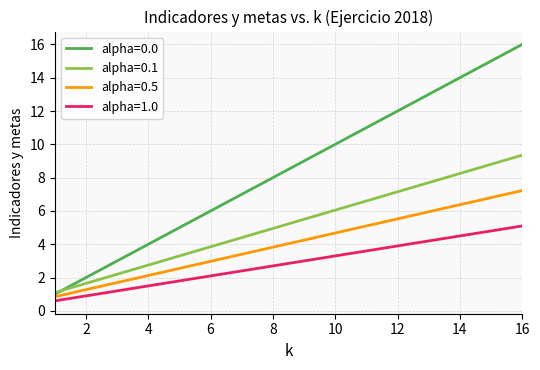

What is the minimum value shown in the chart?

0.6